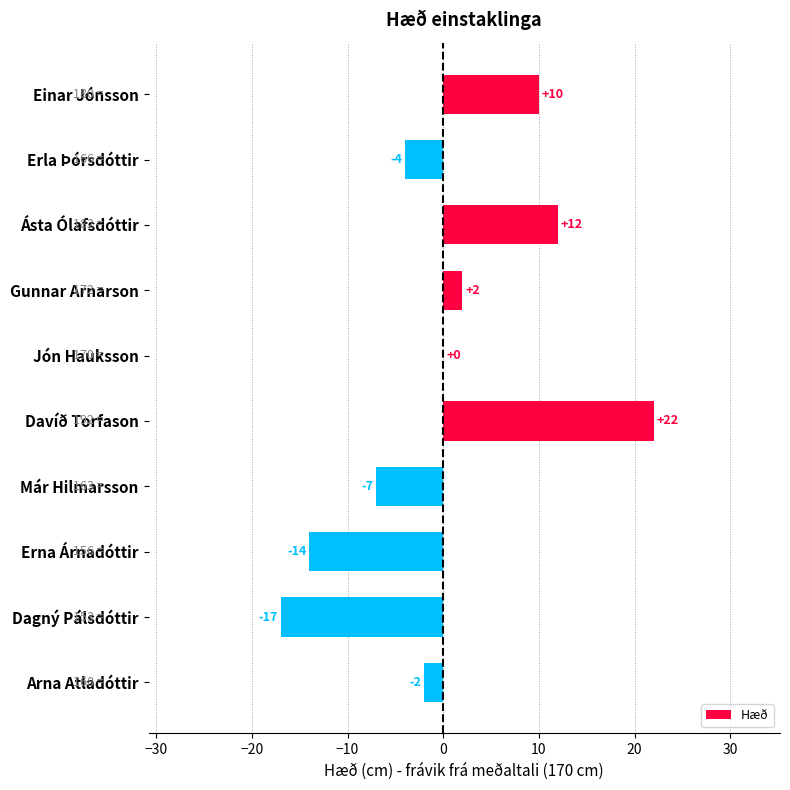

Which has a higher value, Arna Atladóttir or Dagný Pálsdóttir?

Arna Atladóttir